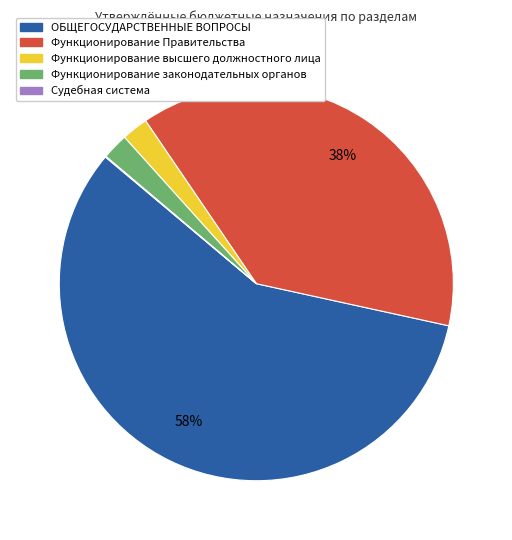

To the nearest percent, what is the combined percentage of Функционирование законодательных органов and Функционирование Правительства?

40%